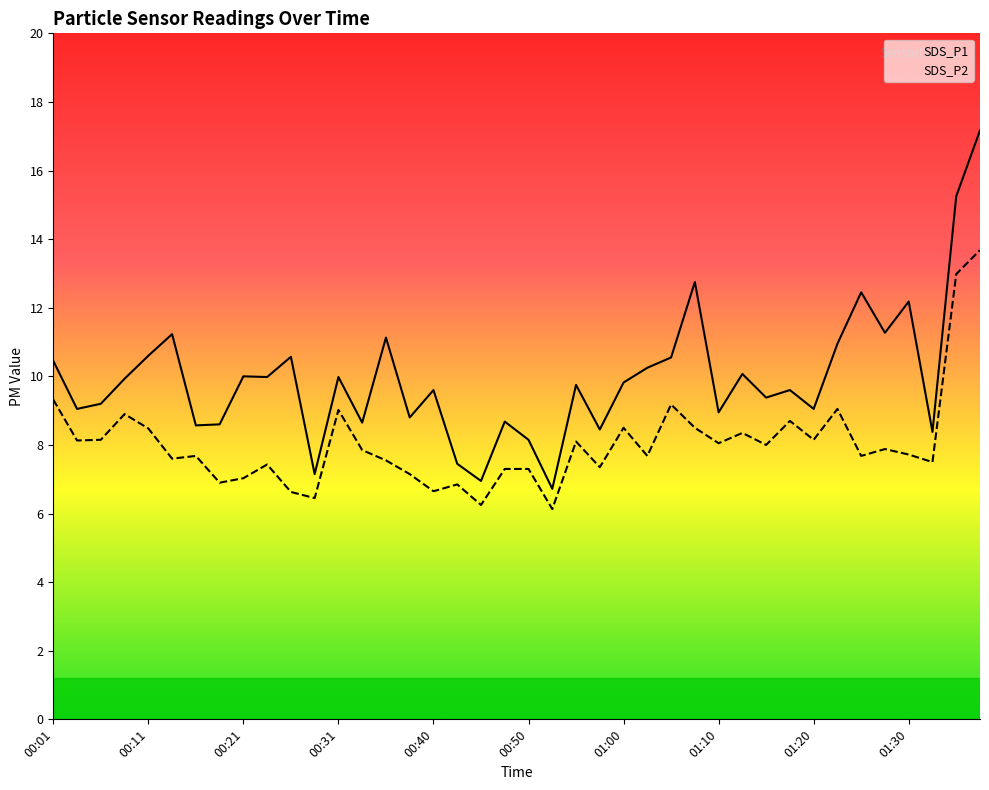

Does the chart have visible grid lines?

No